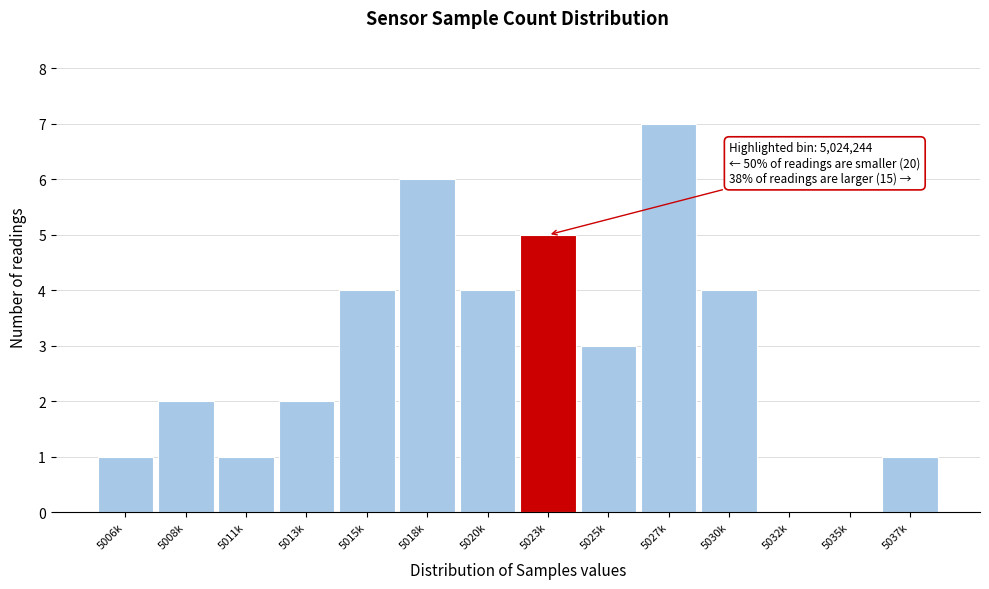

Reading left to right, transcribe all the data shown in this chart.

5006k=1	5008k=2	5011k=1	5013k=2	5015k=4	5018k=6	5020k=4	5023k=5	5025k=3	5027k=7	5030k=4	5032k=0	5035k=0	5037k=1